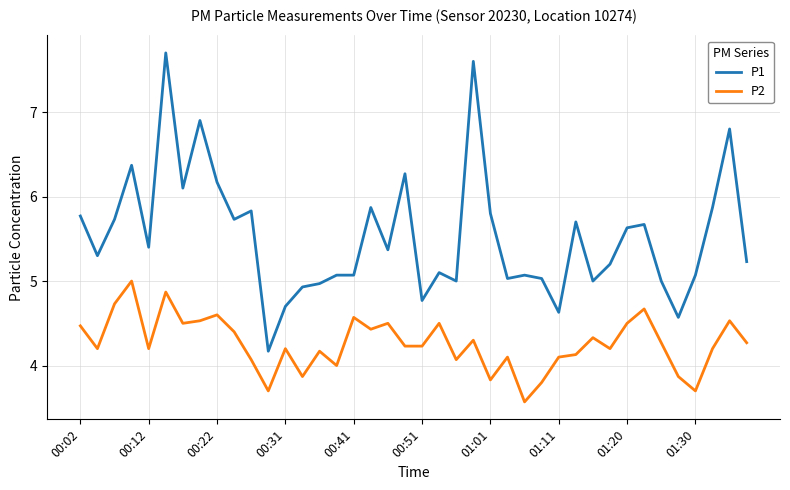

What is the minimum value for P2?

3.6